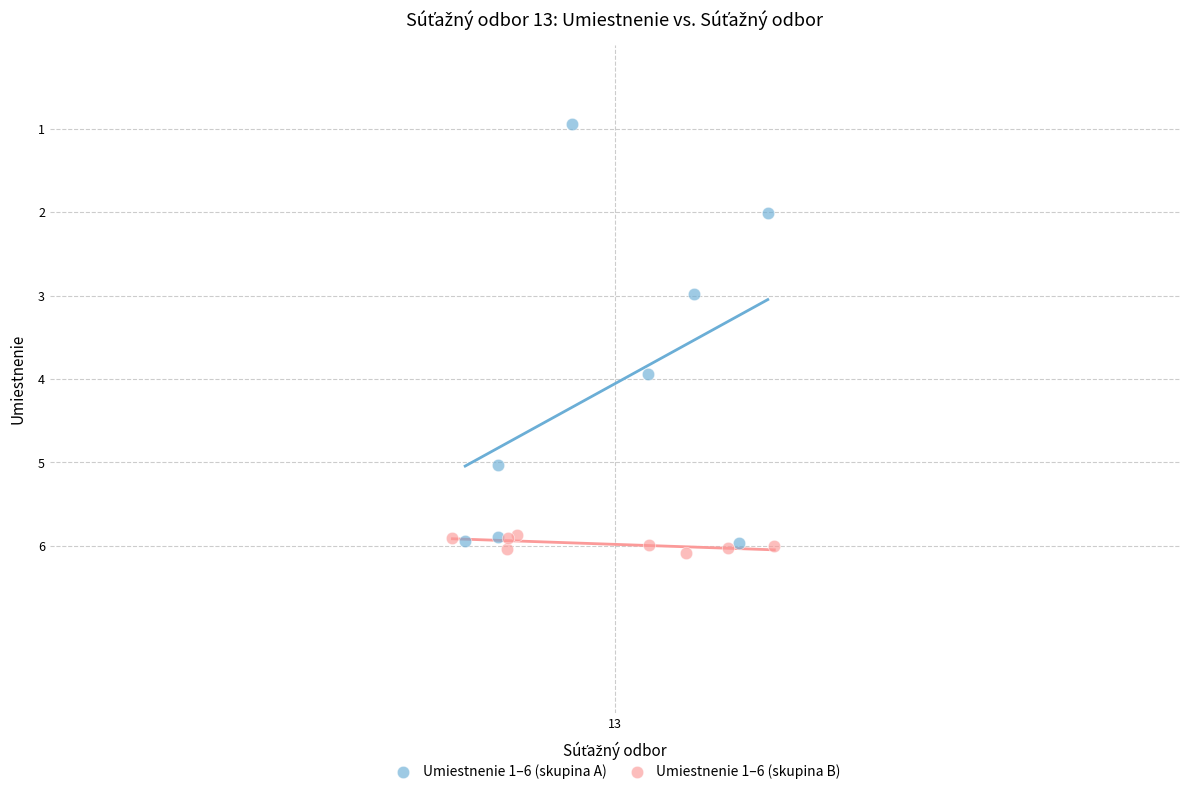

Which series has the widest spread of Y values?

Umiestnenie 1–6 (skupina A)